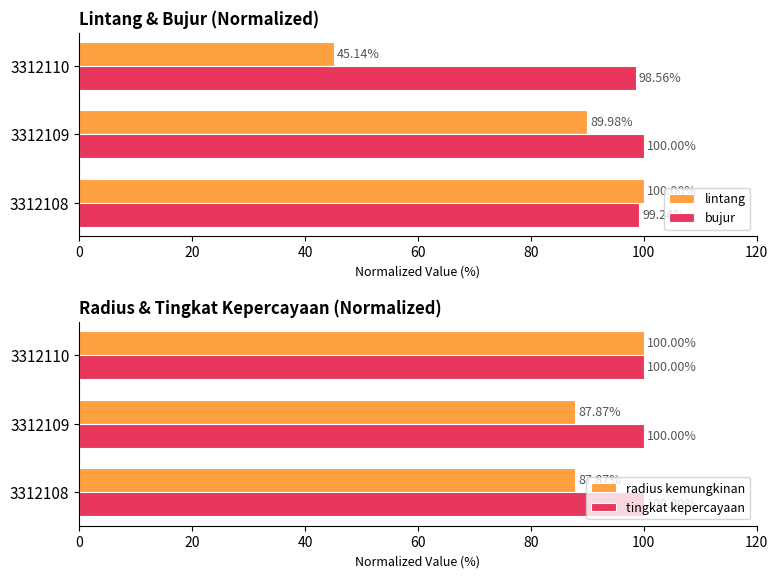

List the labels in order of lintang value, smallest first.

3312110, 3312109, 3312108